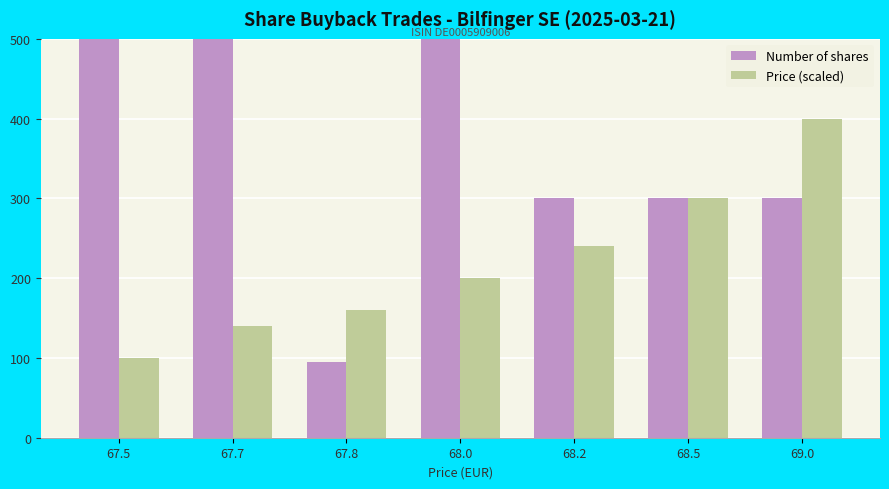

What is the label of the 6th bar from the right?

67.7